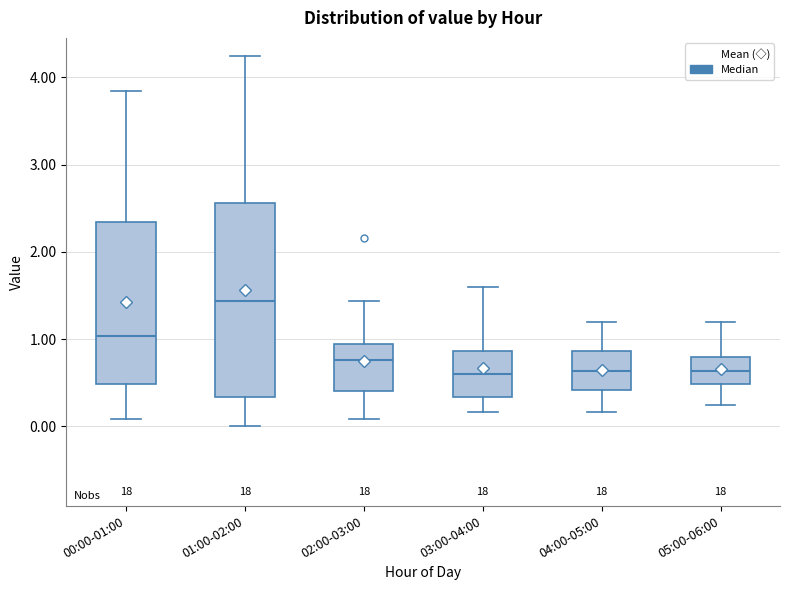

Comparing the boxes themselves (not the whiskers), which one is the tallest?

01:00-02:00